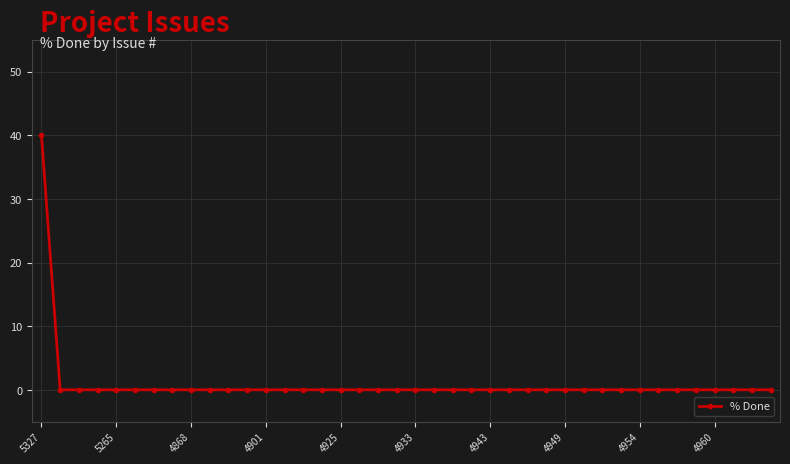

What is the greatest value displayed?

40